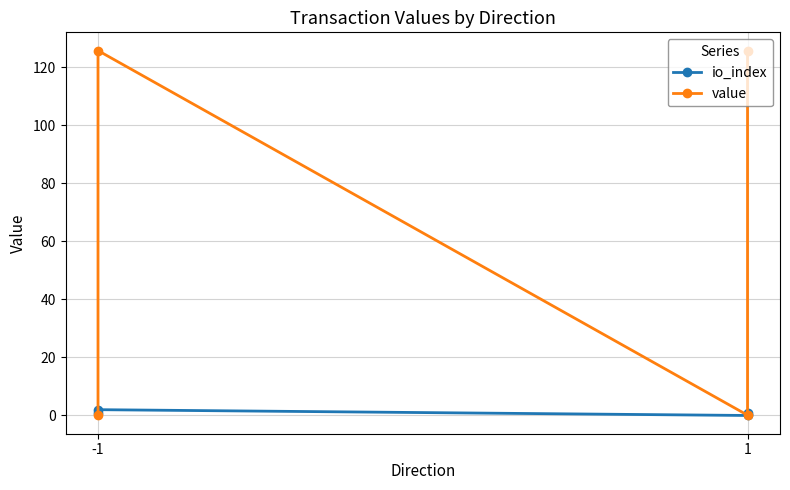

List the series in order of their peak value, highest first.

value, io_index